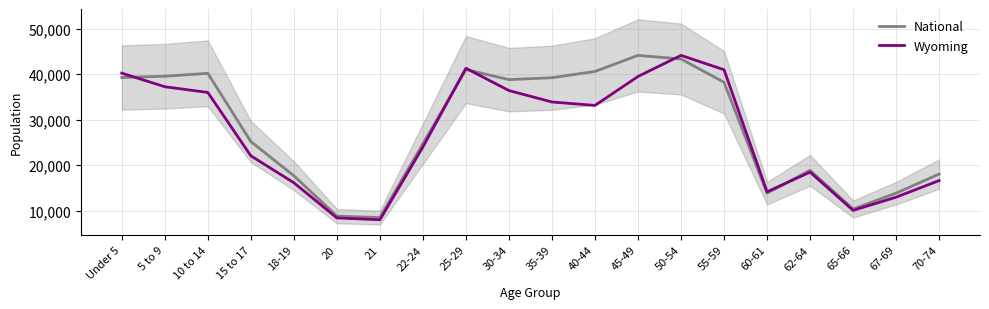

What is the difference between the Wyoming values at 55-59 and 5 to 9?

3733.0